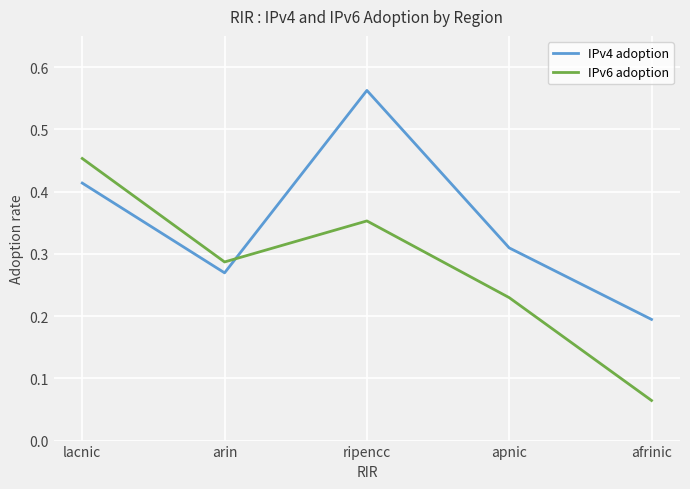

At apnic, list the series in order from largest to smallest.

IPv4 adoption, IPv6 adoption